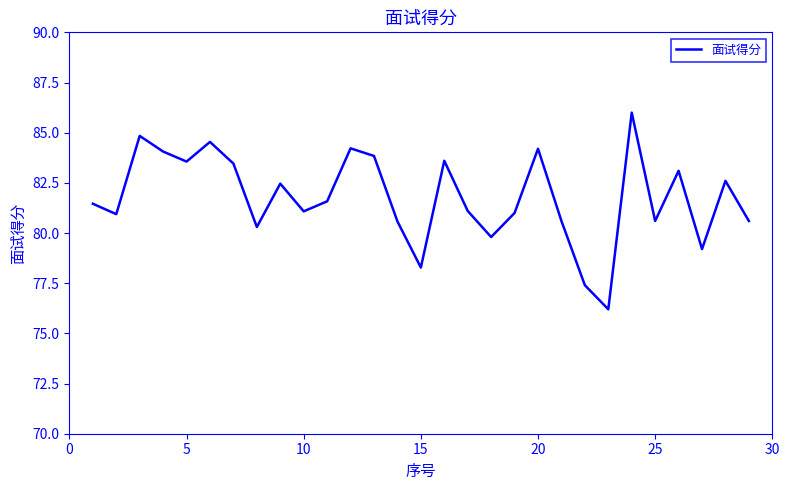

What is the difference between the maximum and minimum values?

9.8